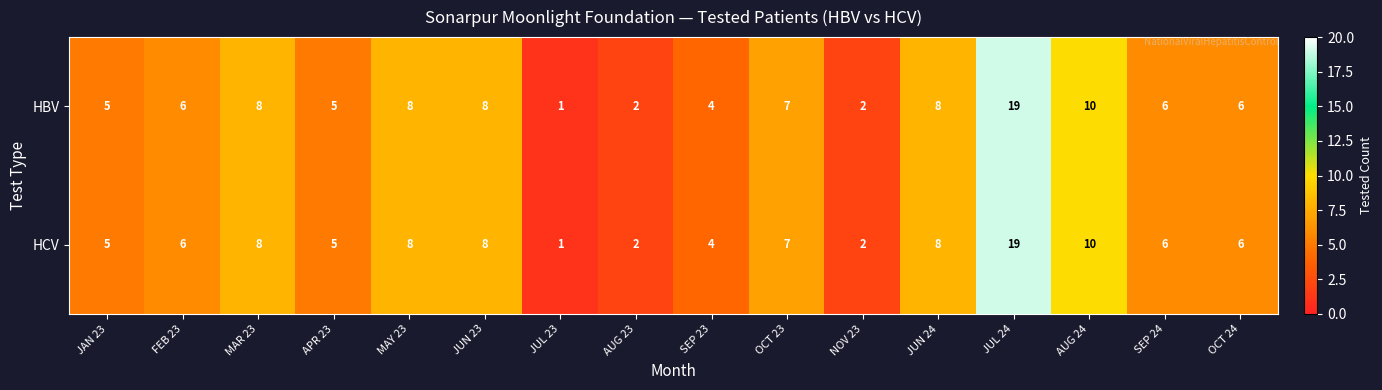

What is the sum of all HCV values?

105